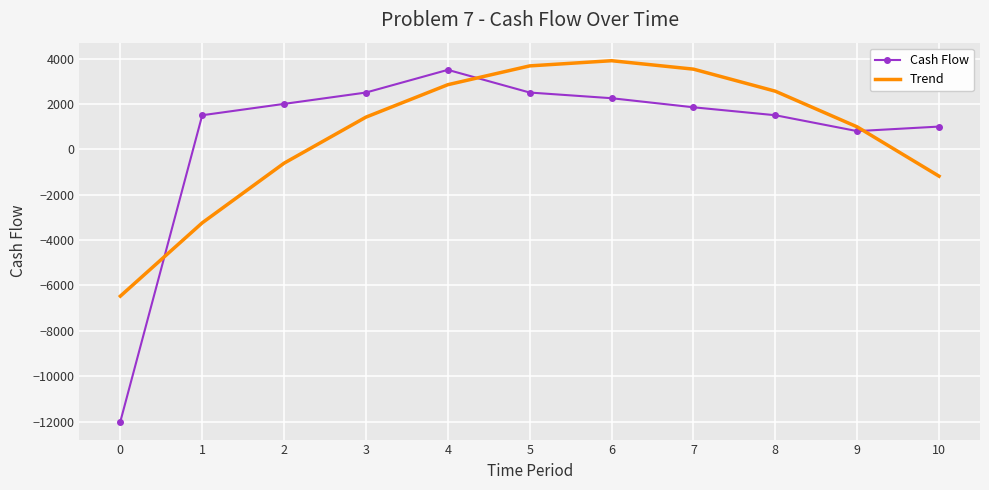

At how many categories does at least one series exceed 704?

10